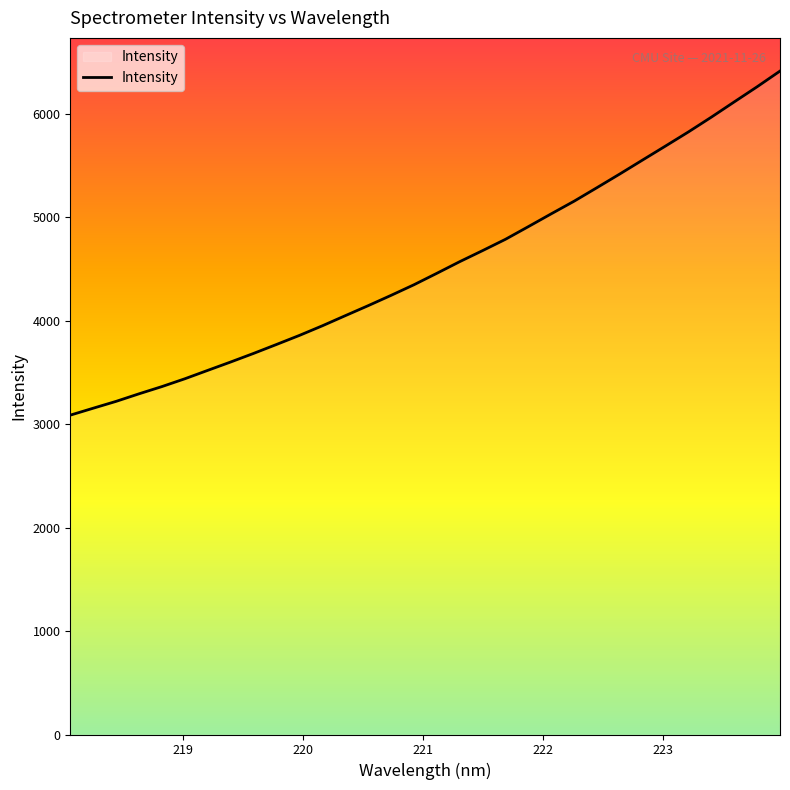

What is the difference between the maximum and minimum values?

3327.3